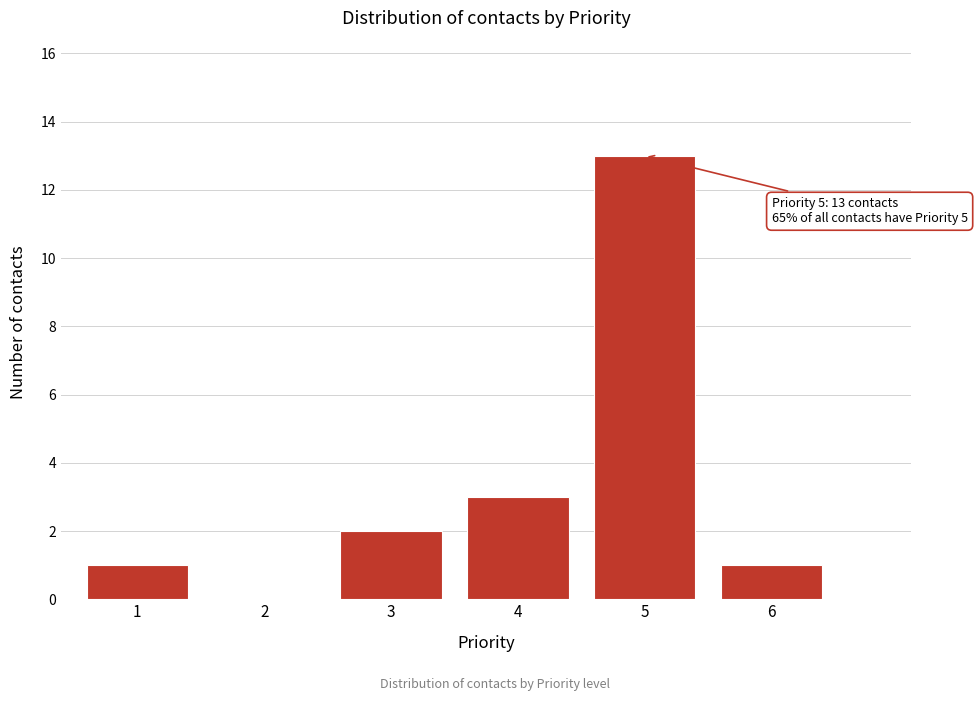

Reading left to right, extract all data points from this chart.

1=1	2=0	3=2	4=3	5=13	6=1